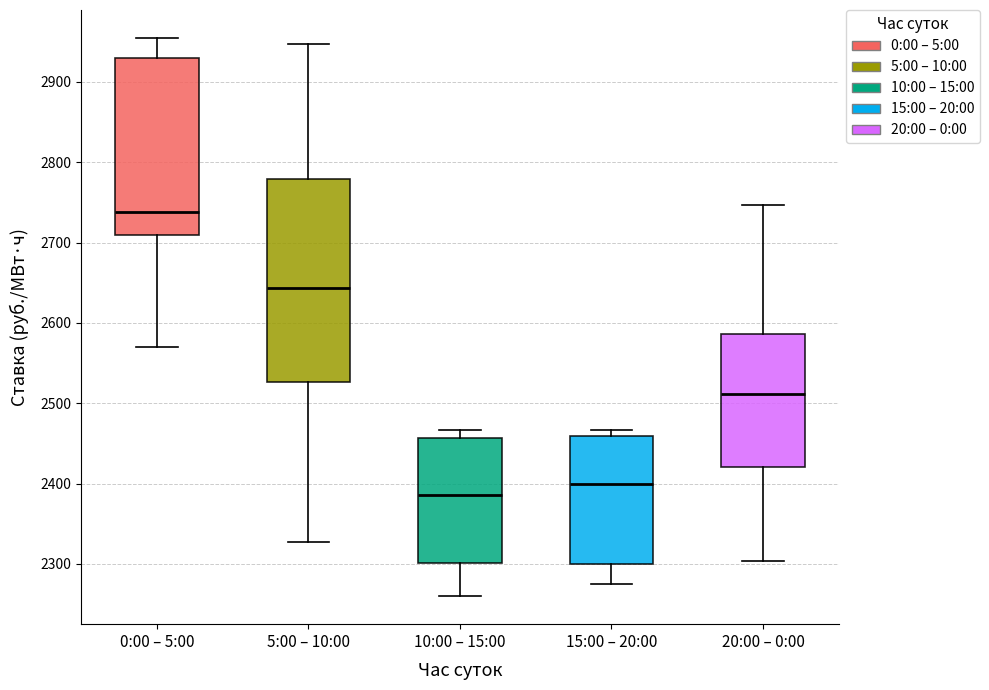

Which box has the highest median line?

0:00 – 5:00